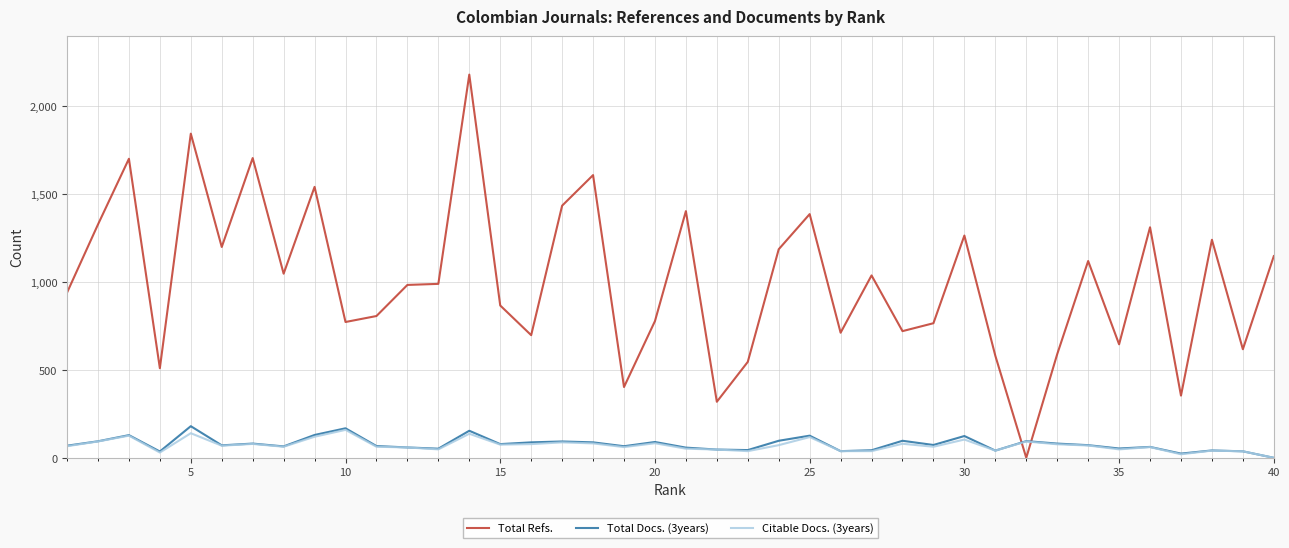

What is the greatest value displayed?

2181